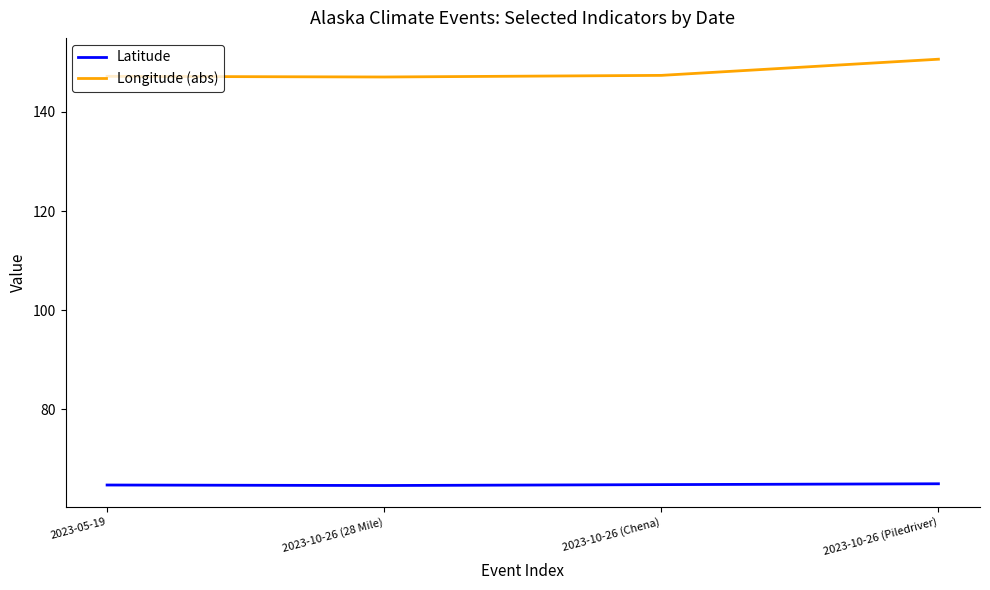

What is the minimum value for Longitude (abs)?

147.1